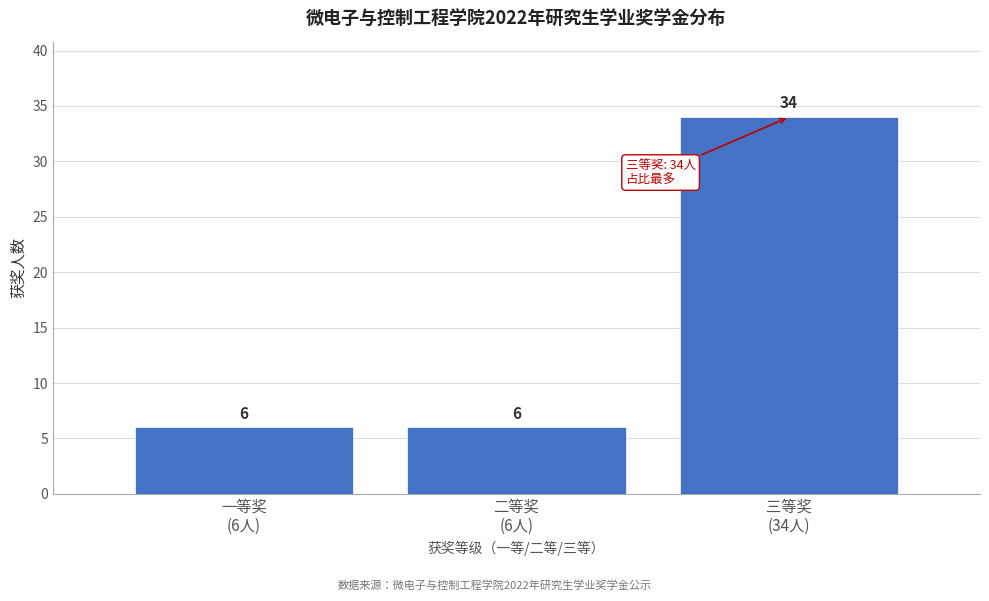

Reading left to right, extract all data points from this chart.

6	6	34